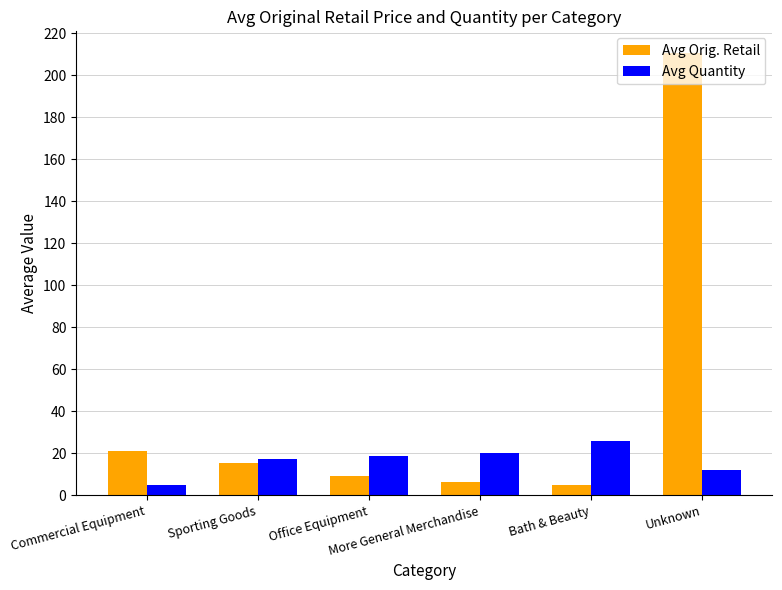

Rank the series by their average value, from lowest to highest.

Avg Quantity, Avg Orig. Retail